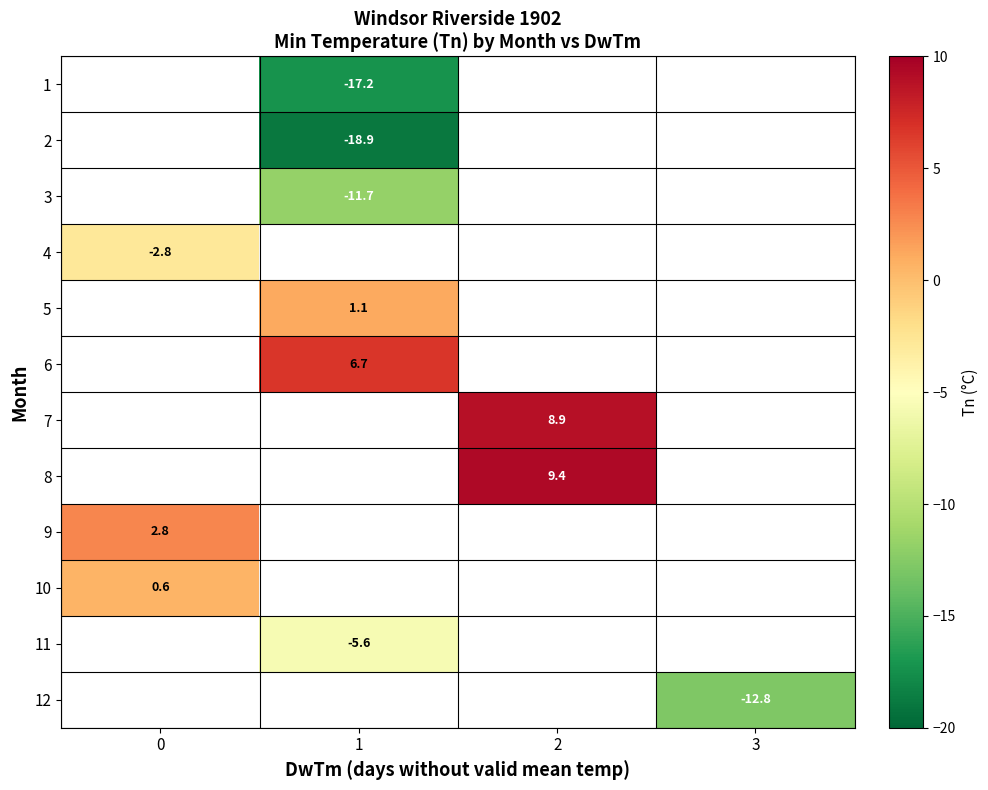

Is it true that row_4 equals 1.9 at 1?

False